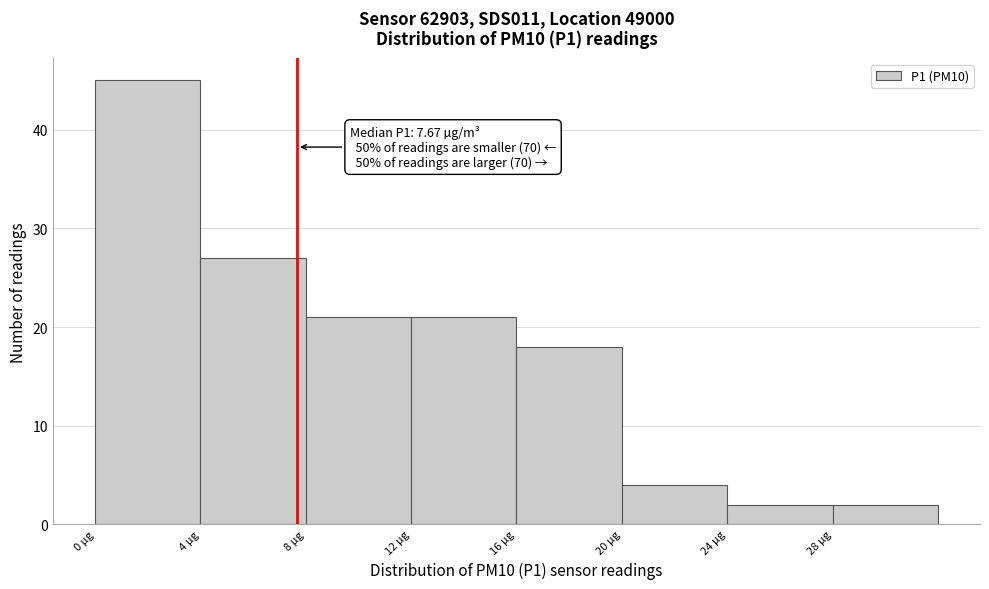

Which range on the x-axis has the tallest bar?

0 to 4